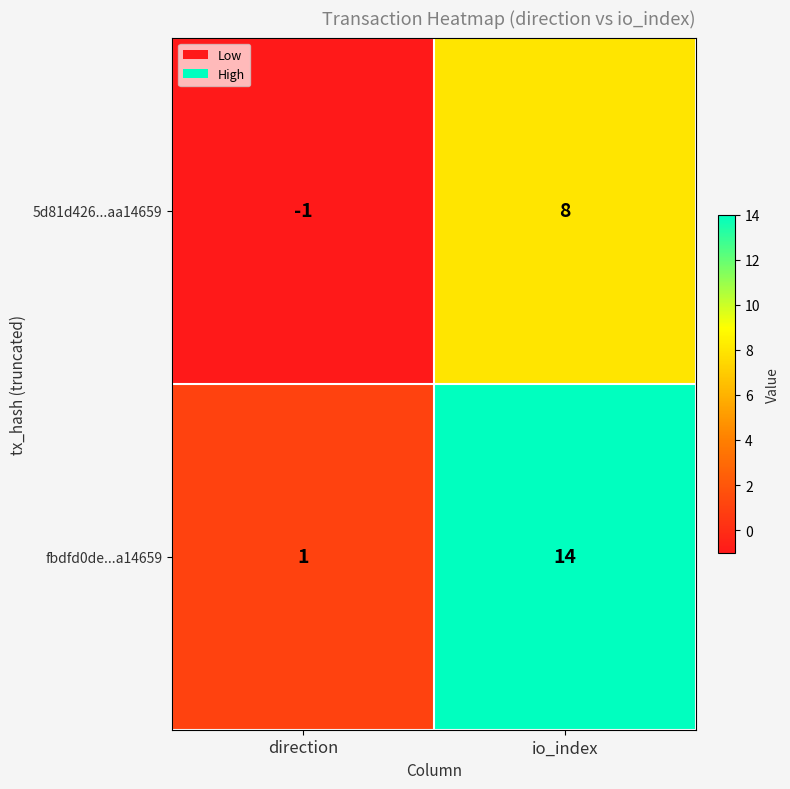

Which series has the largest range (max minus min)?

fbdfd0de...a14659